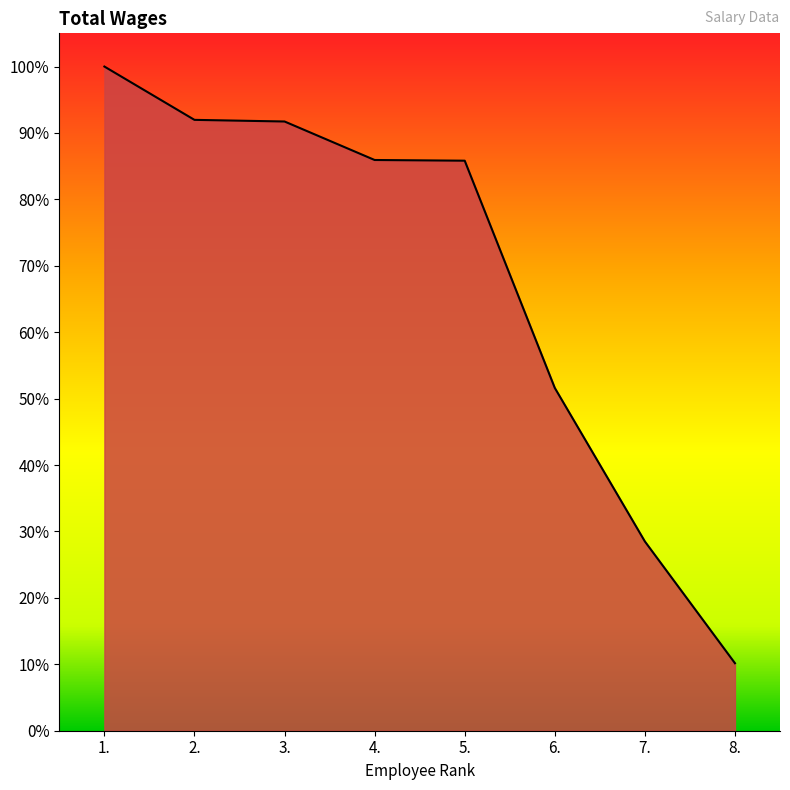

Does the chart have visible grid lines?

No